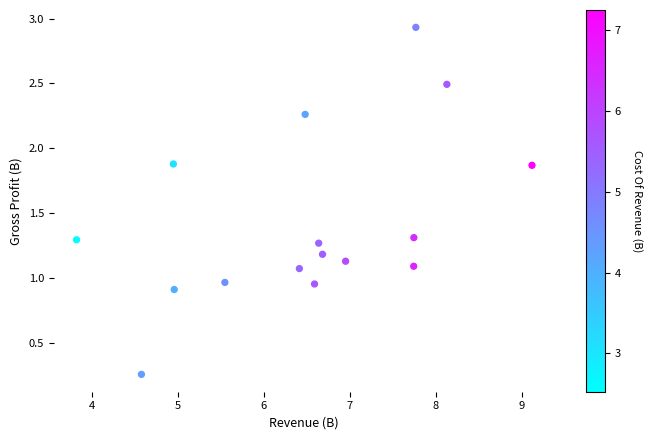

What is the range of X values (max minus min)?

5.3